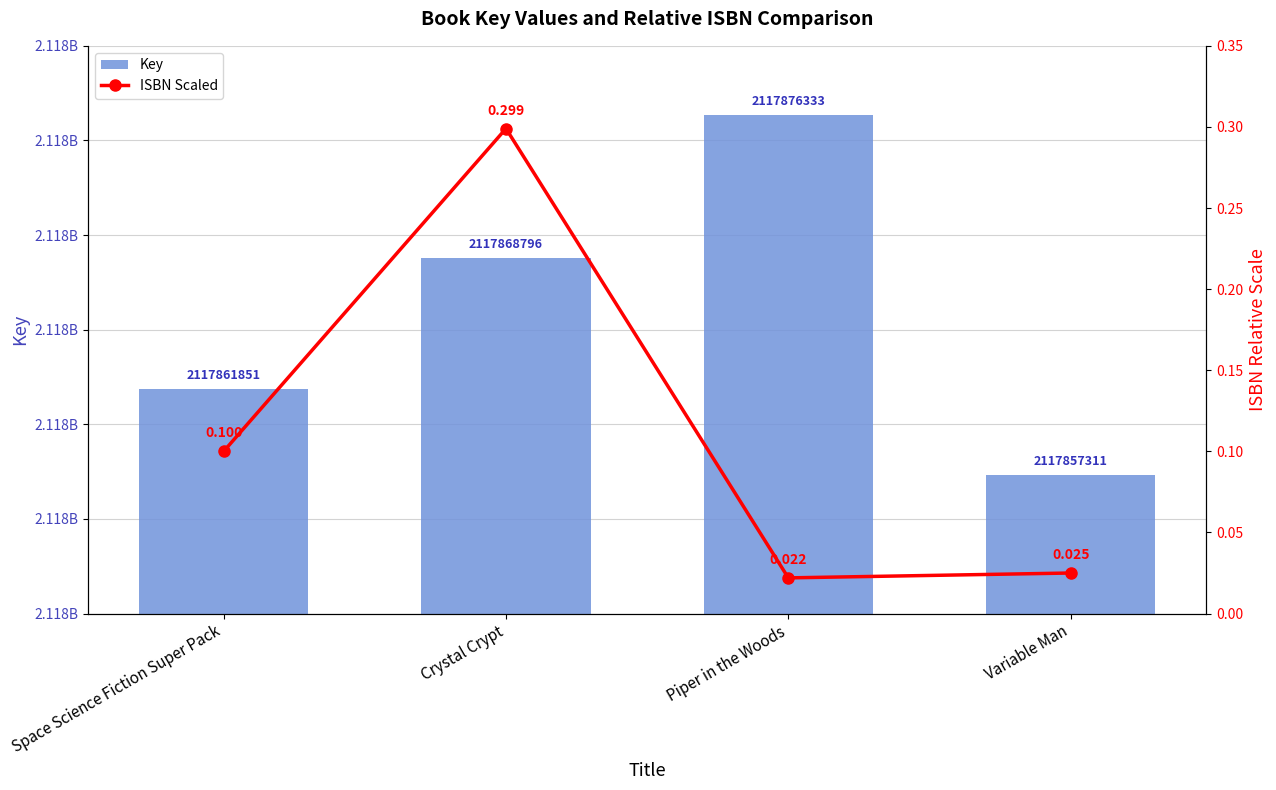

What position from the left is Variable Man?

4